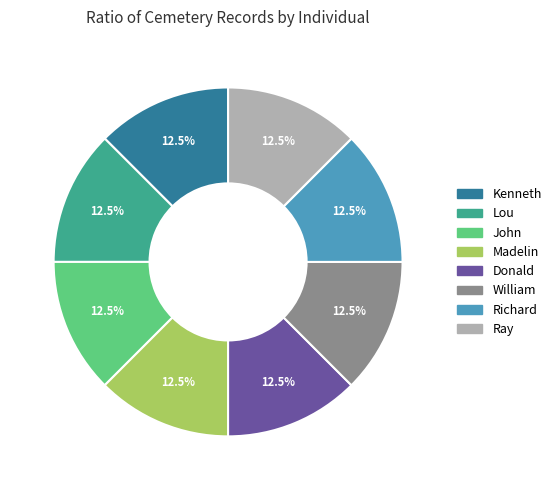

Count the number of slices in the pie.

8